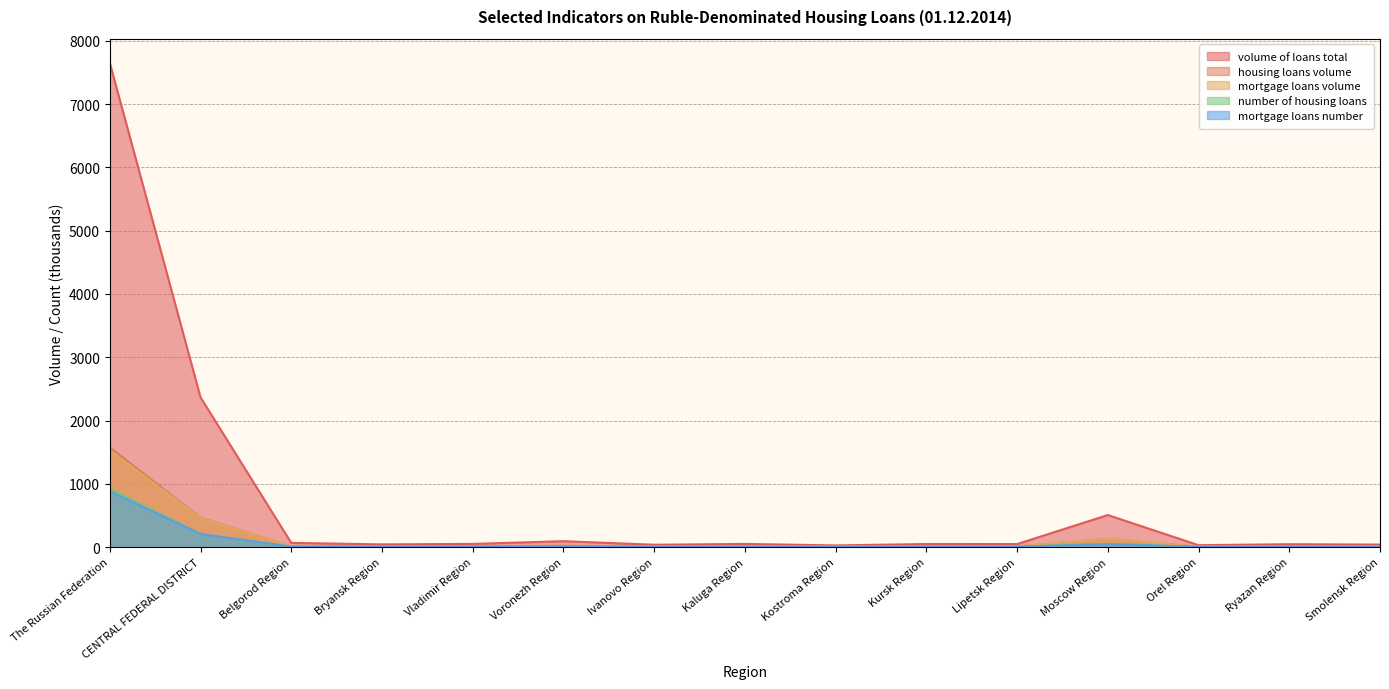

How many categories are shown in the chart?

15